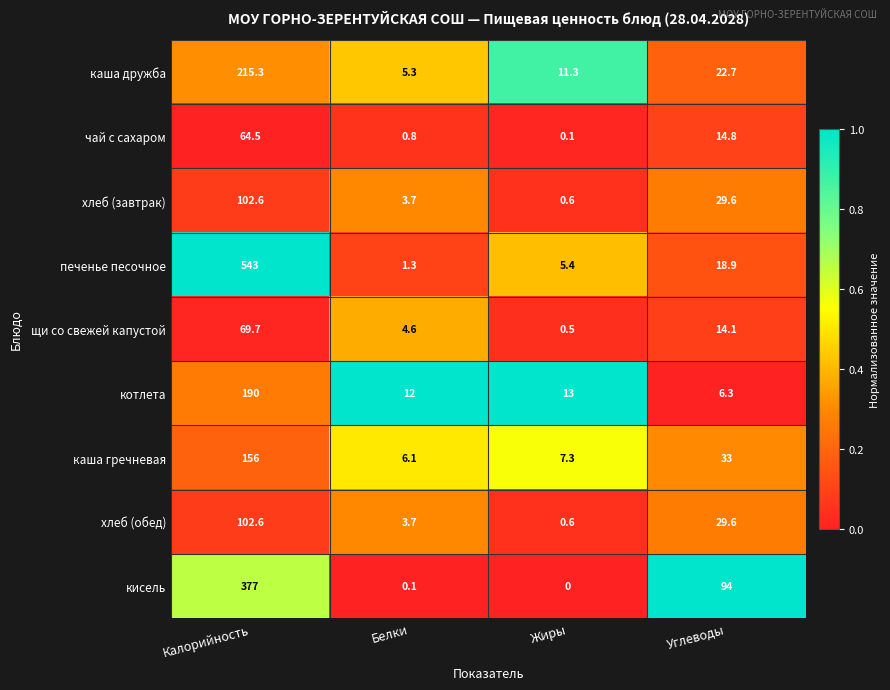

The value of котлета at Калорийность is 190.0. True or false?

True